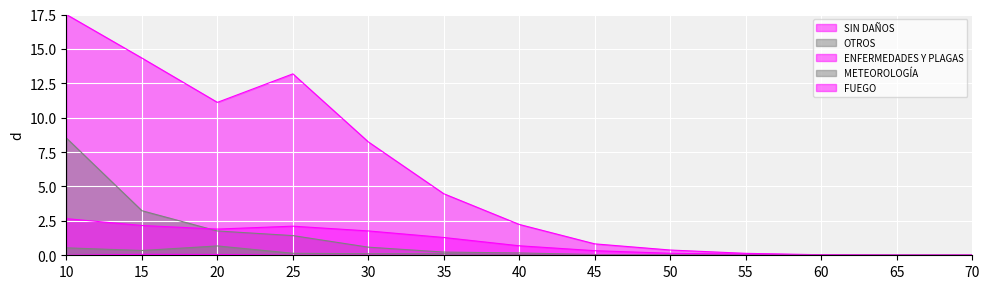

How many values in the SIN DAÑOS series exceed 2?

7